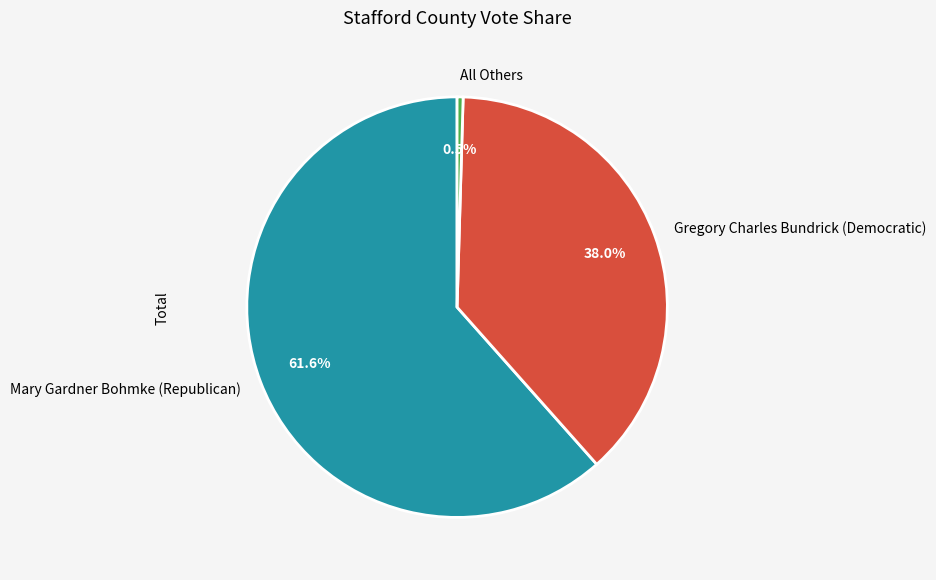

Which category has the biggest portion of the pie?

Mary Gardner Bohmke (Republican)